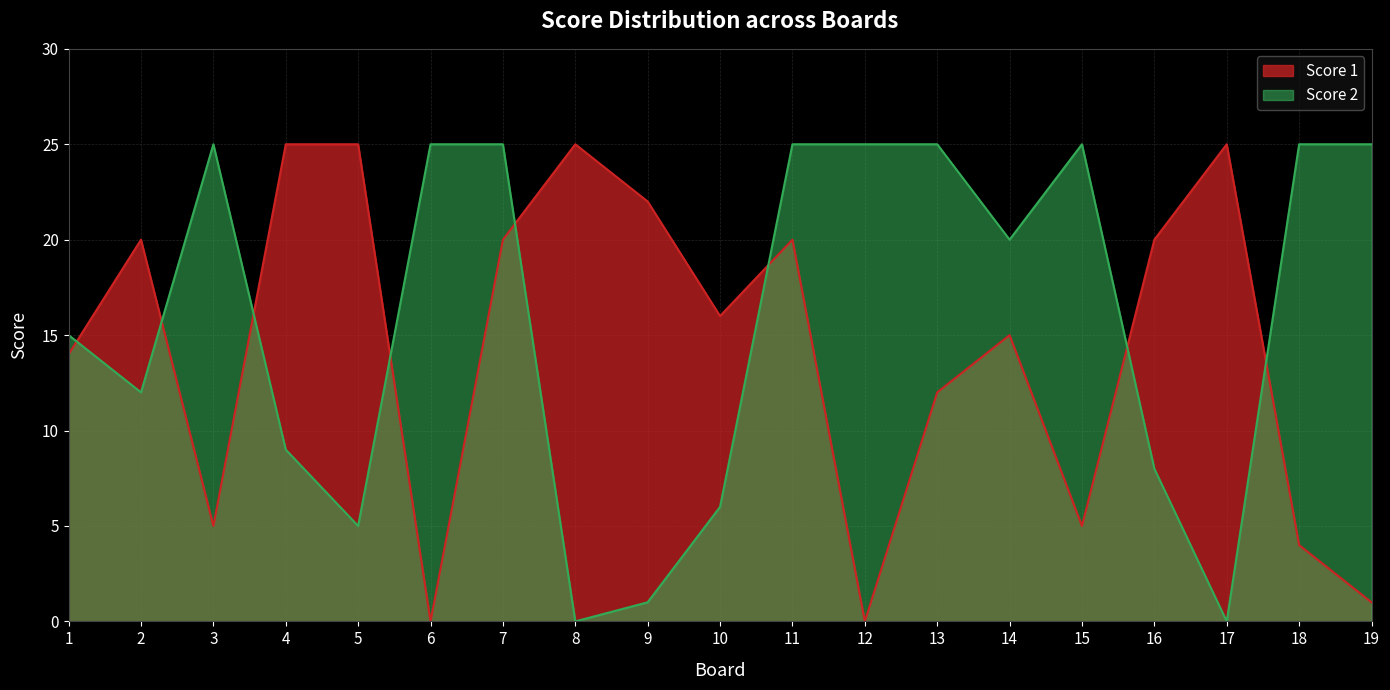

How many intersections are there between Score 1 and Score 2?

8